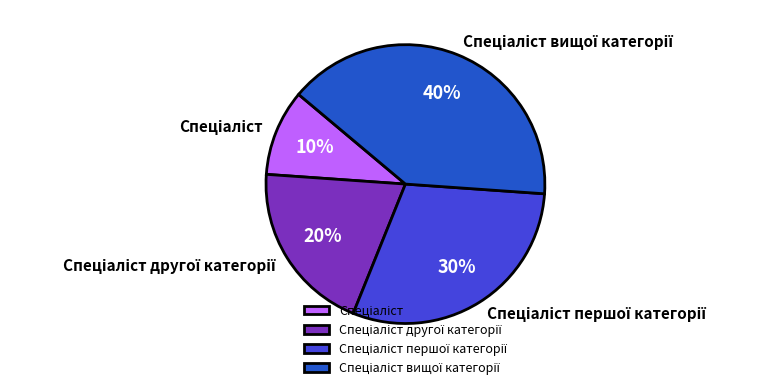

How many segments does this pie chart have?

4